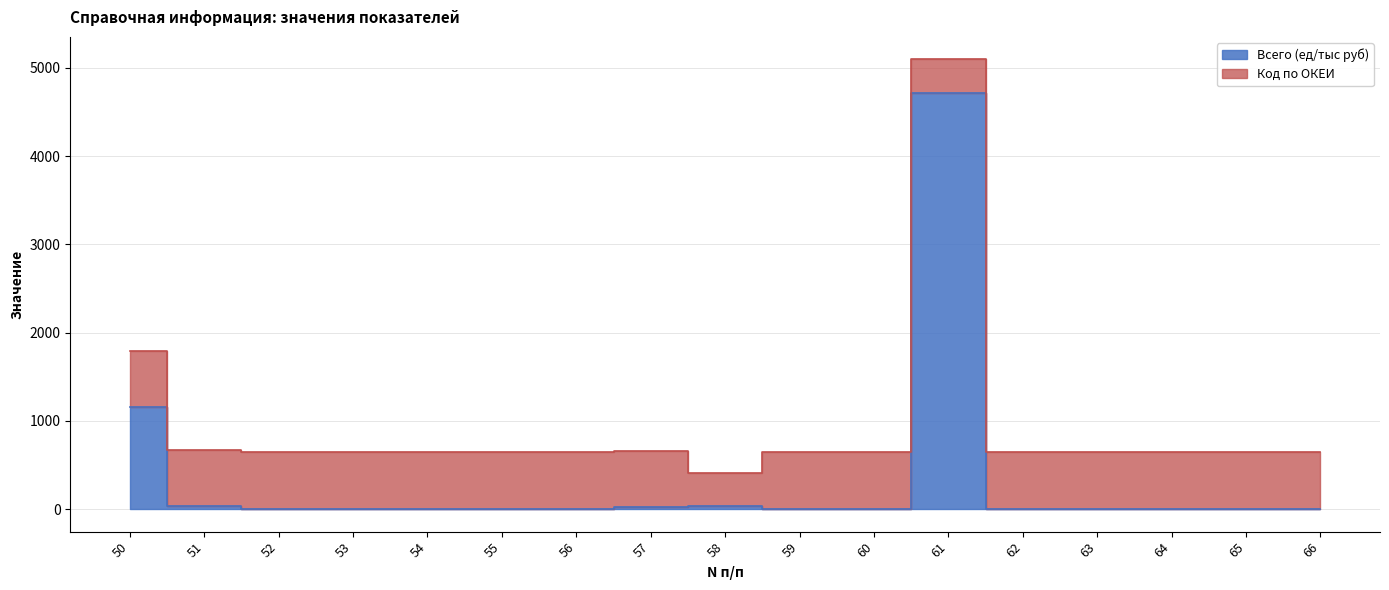

Does the chart display data point markers on the line(s)?

No